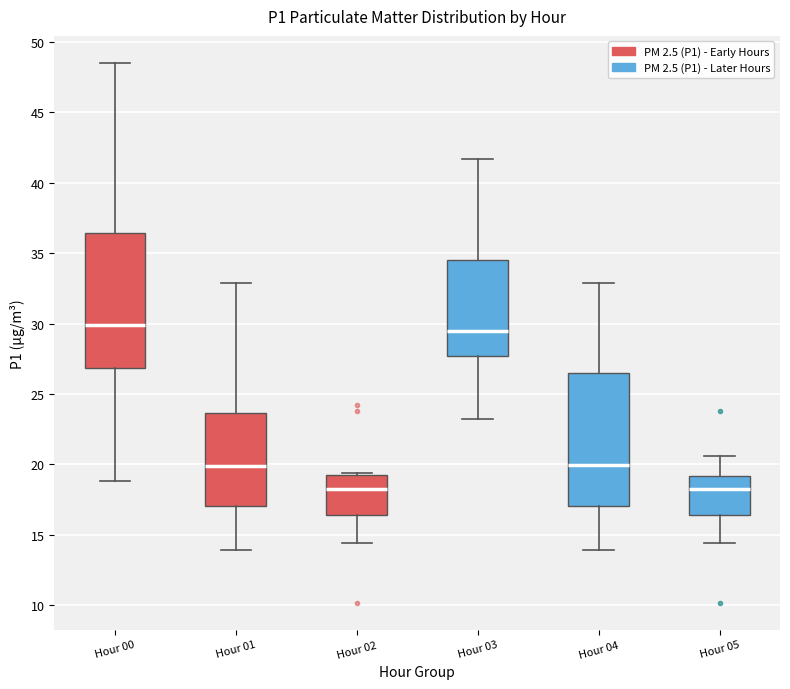

Reading left to right, read every box against the y-axis: the position of its median line, the range the box covers, and the ends of its whiskers. The values are not printed on the chart, so give them approximately, as read against the axis.

Hour 00: median 30.0, box 27.0 to 36.5, whiskers 19.0 to 48.5
Hour 01: median 20.0, box 17.0 to 23.5, whiskers 14.0 to 33.0
Hour 02: median 18.5, box 16.5 to 19.5, whiskers 14.5 to 19.5
Hour 03: median 29.5, box 27.5 to 34.5, whiskers 23.0 to 41.5
Hour 04: median 20.0, box 17.0 to 26.5, whiskers 14.0 to 33.0
Hour 05: median 18.5, box 16.5 to 19.0, whiskers 14.5 to 20.5